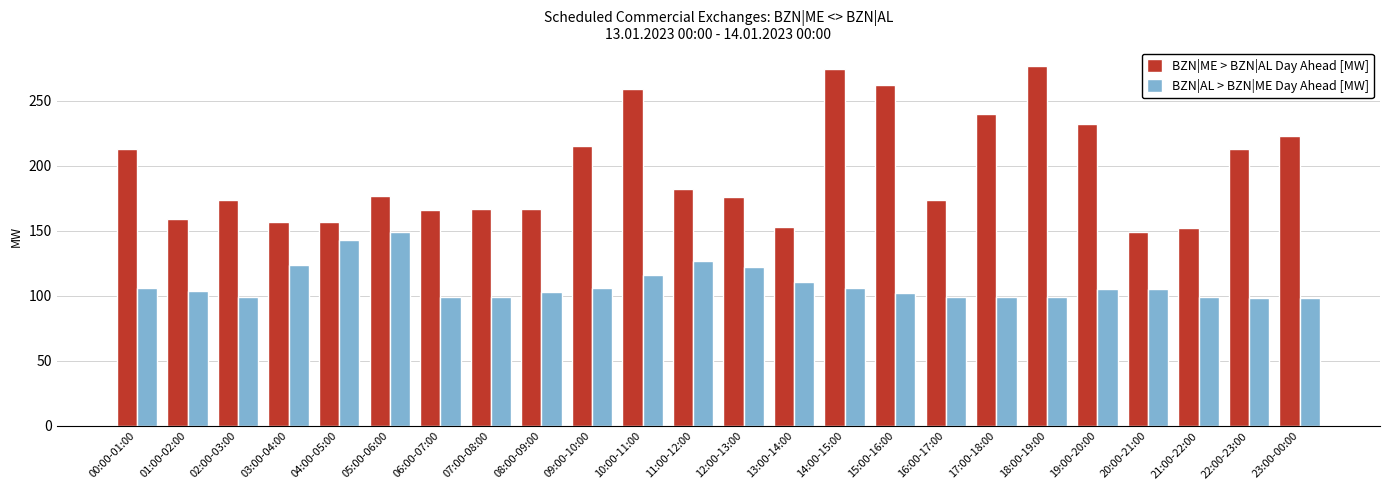

What is the value of the BZN|AL > BZN|ME Day Ahead [MW] bar at the 8th from the left?

99